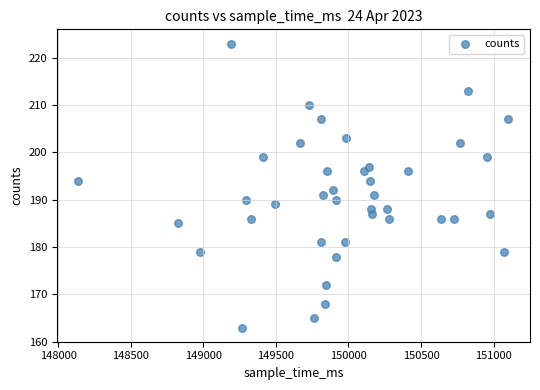

What is the range of X values (max minus min)?

2965